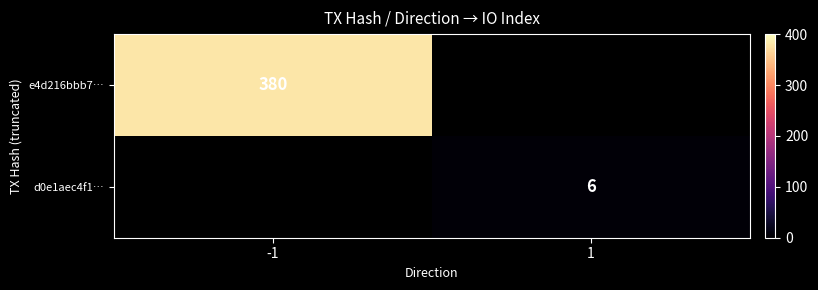

Is it true that e4d216bbb7… equals 380 at -1?

True